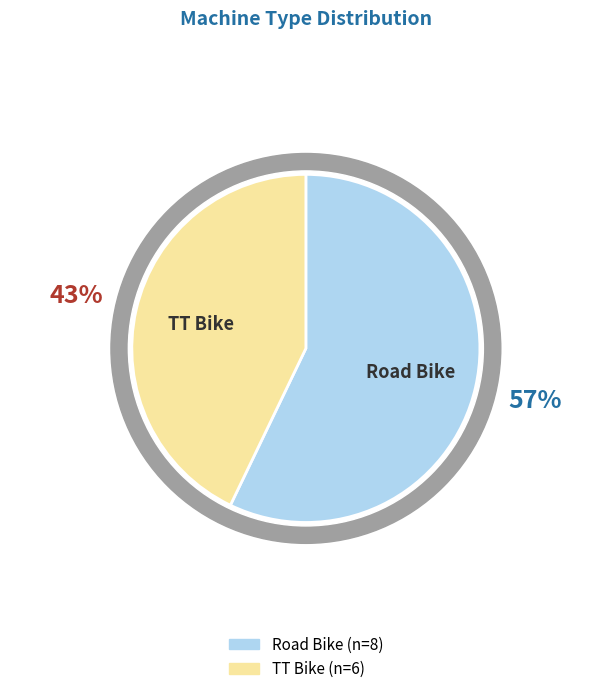

To the nearest percent, what portion does Road Bike represent?

57%